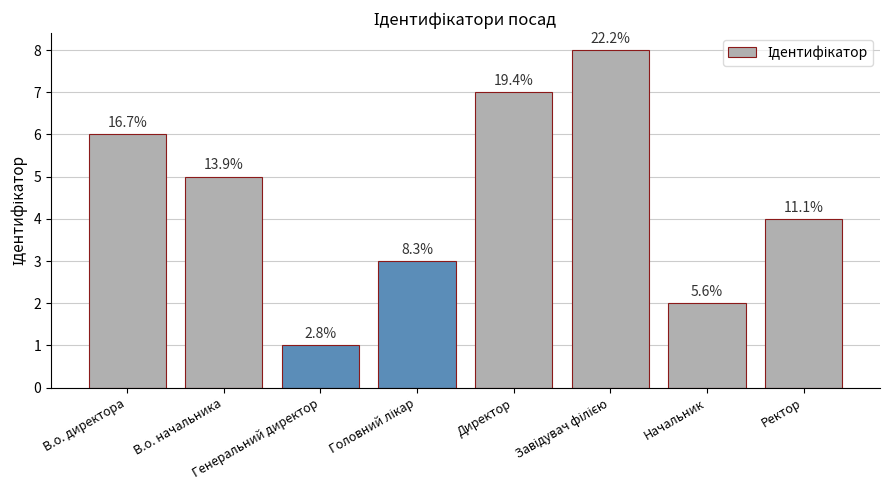

Does the chart contain stacked bars?

No